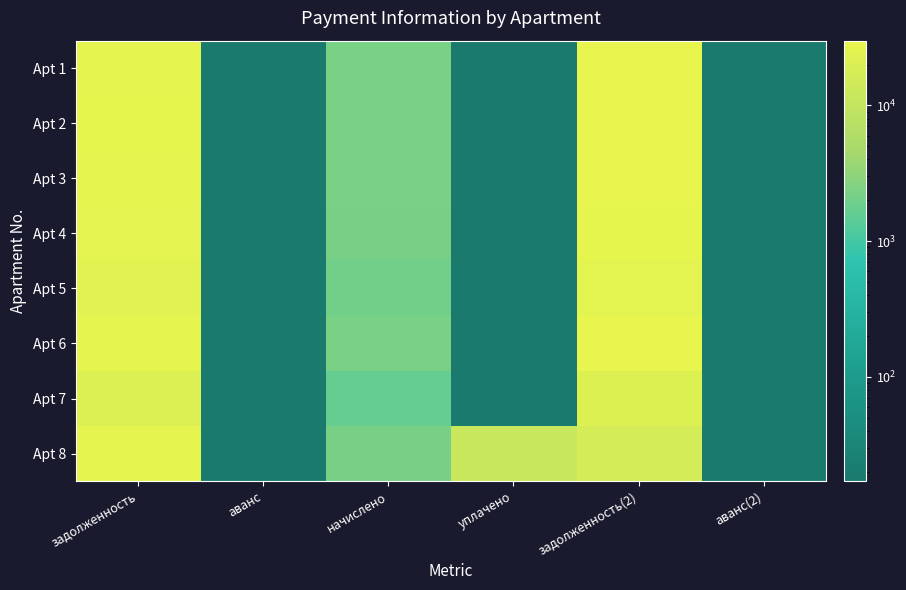

At which category is the sum across all series the highest?

задолженность